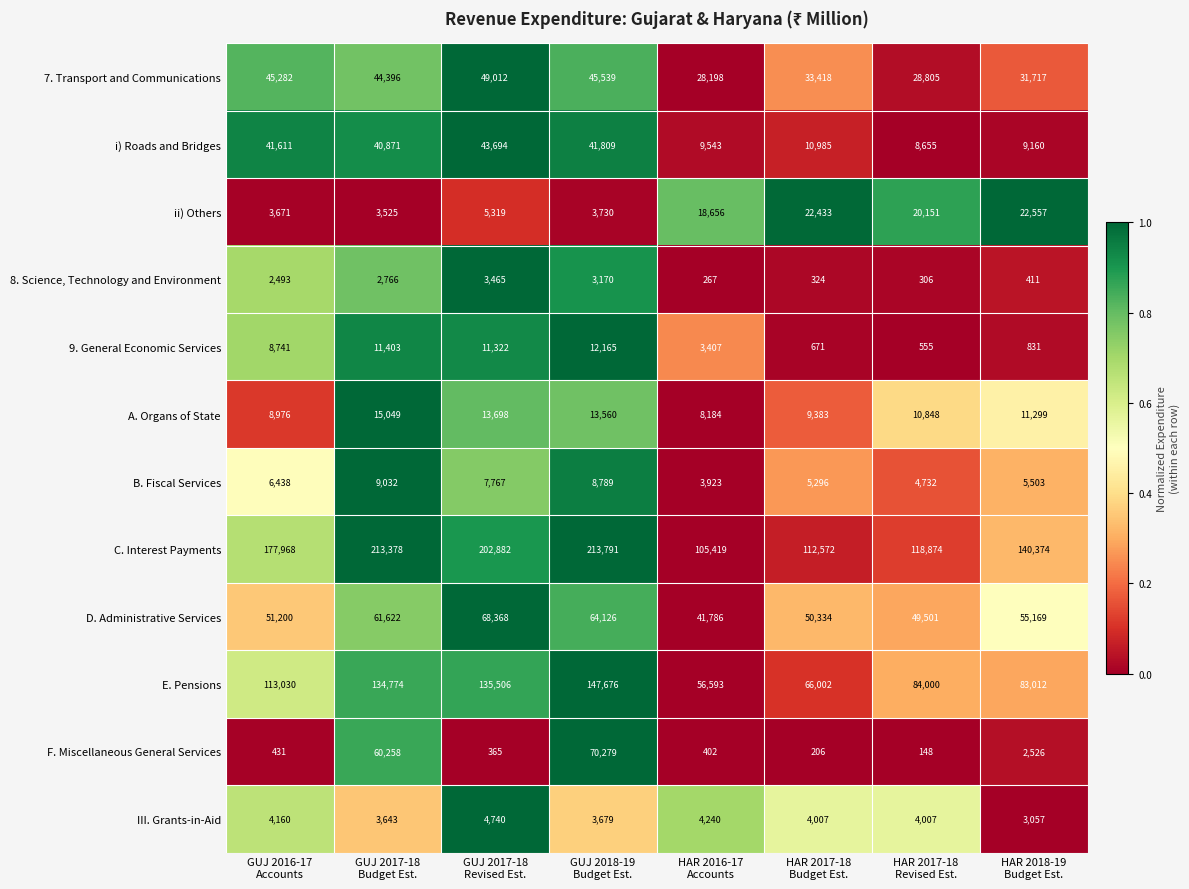

Rank the series by their maximum value, from lowest to highest.

8. Science, Technology and Environment, III. Grants-in-Aid, B. Fiscal Services, 9. General Economic Services, A. Organs of State, ii) Others, i) Roads and Bridges, 7. Transport and Communications, D. Administrative Services, F. Miscellaneous General Services, E. Pensions, C. Interest Payments